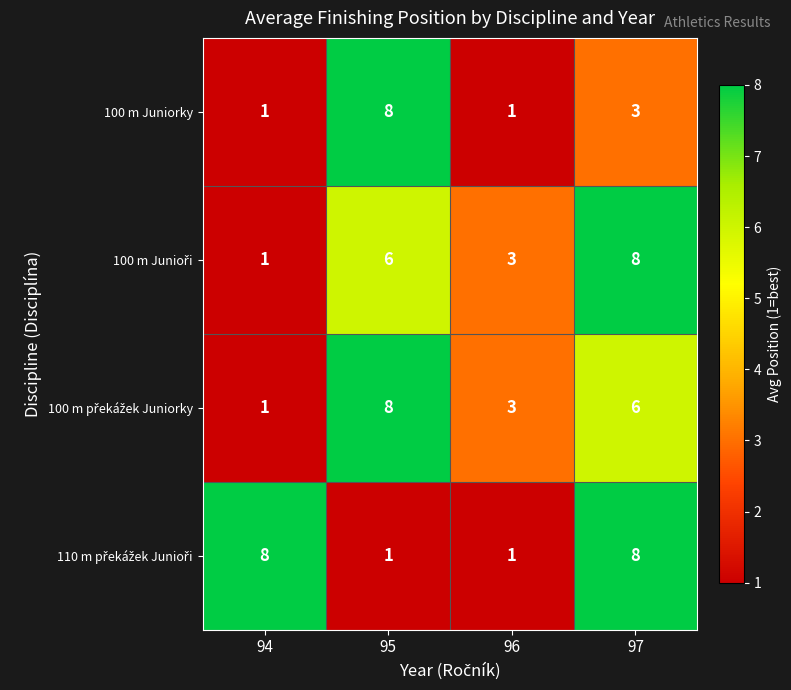

At which label is 100 m Juniorky closest to 4?

97